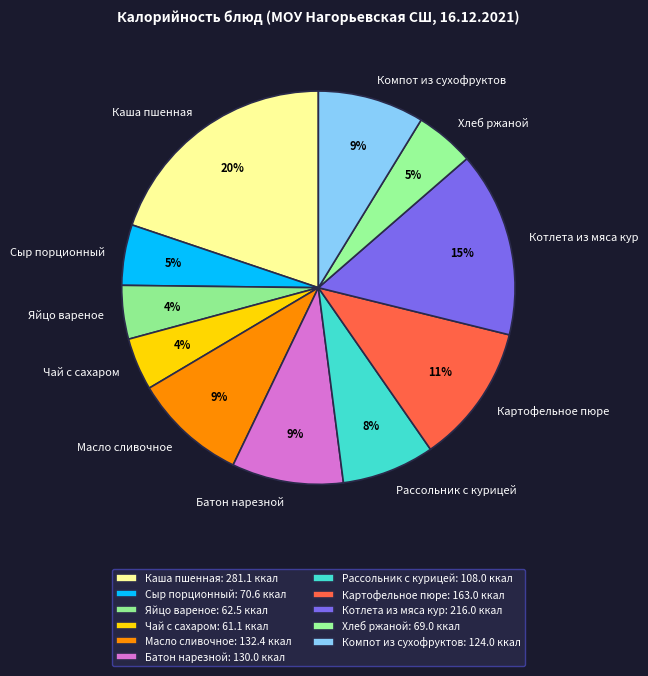

What is the largest slice in the pie chart?

Каша пшенная